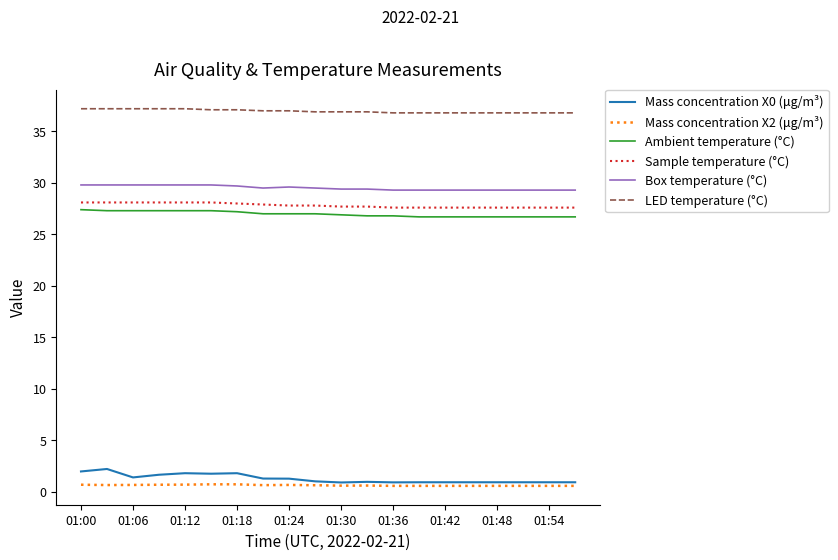

Which series has the widest spread of values?

Mass concentration X0 (μg/m³)